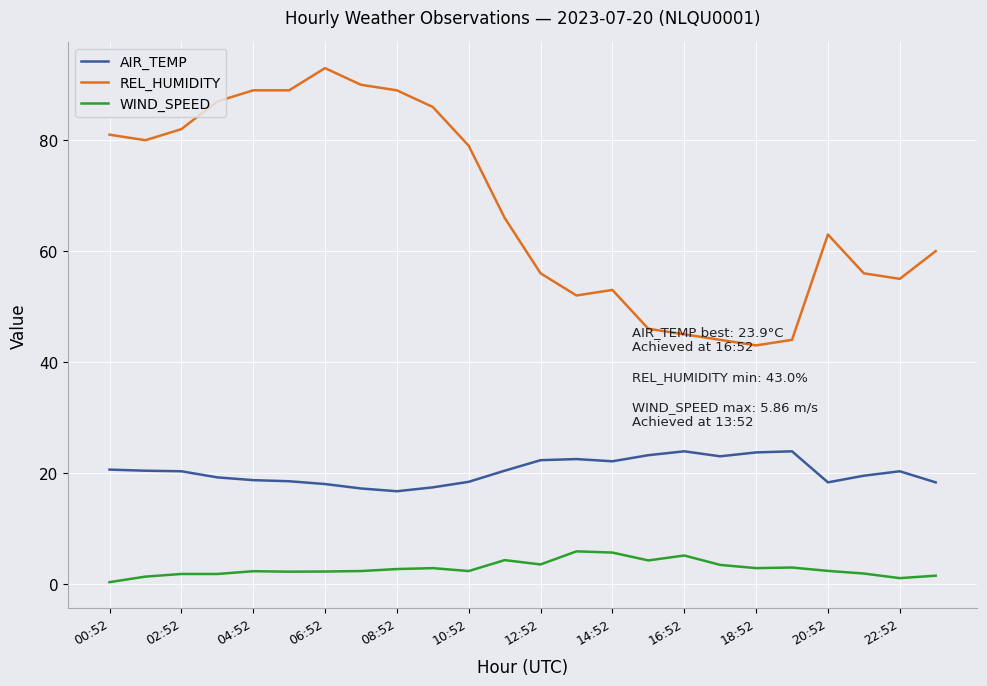

List the series in order of their peak value, highest first.

REL_HUMIDITY, AIR_TEMP, WIND_SPEED